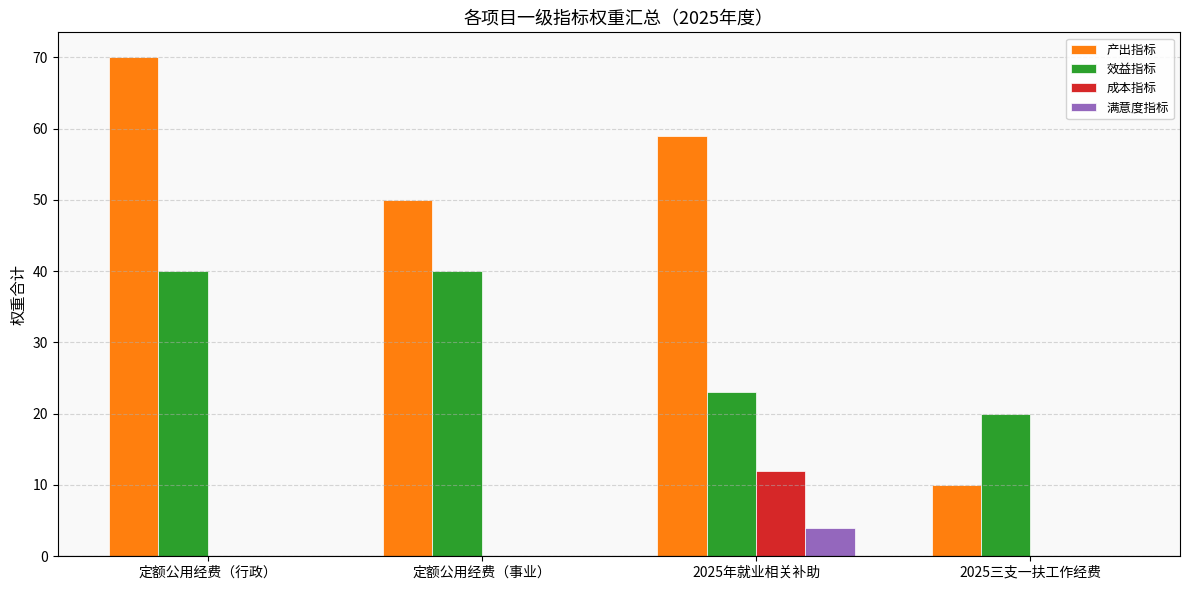

Between 定额公用经费（行政） and 定额公用经费（事业）, which series saw the biggest shift?

产出指标